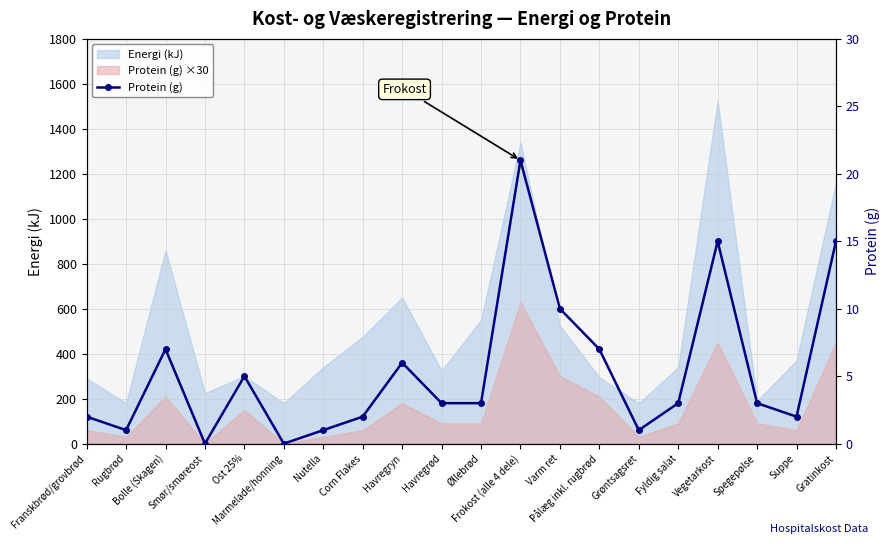

Between Øllebrød and Bolle (Skagen), which is larger?

Bolle (Skagen)